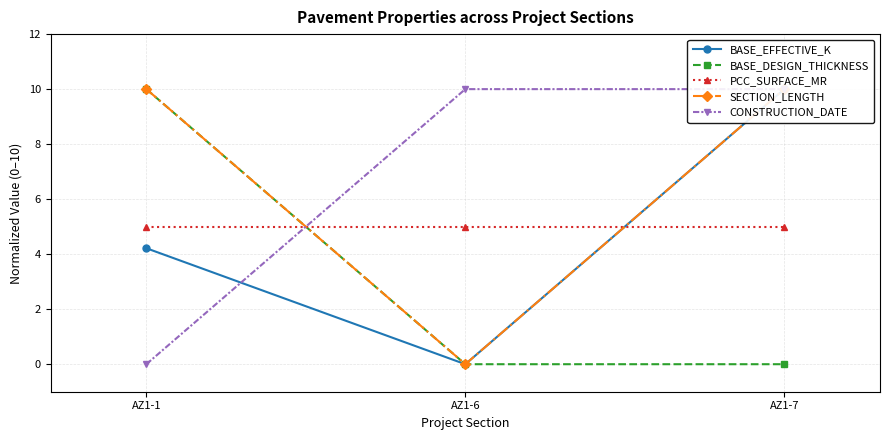

At how many categories does at least one series exceed 3?

3